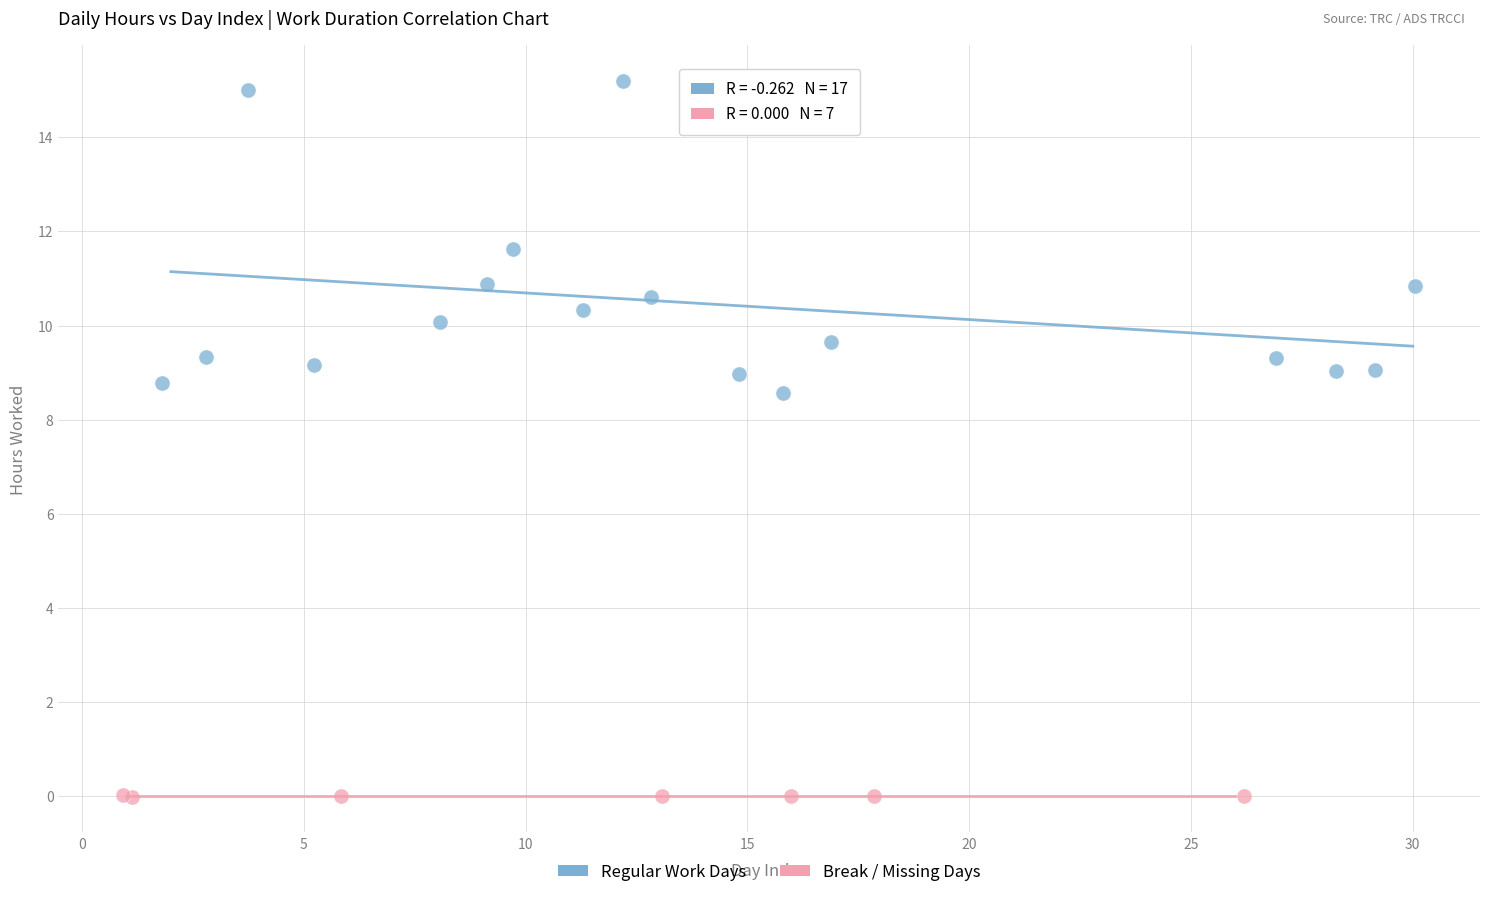

Which series reaches the maximum Y coordinate?

Regular Work Days